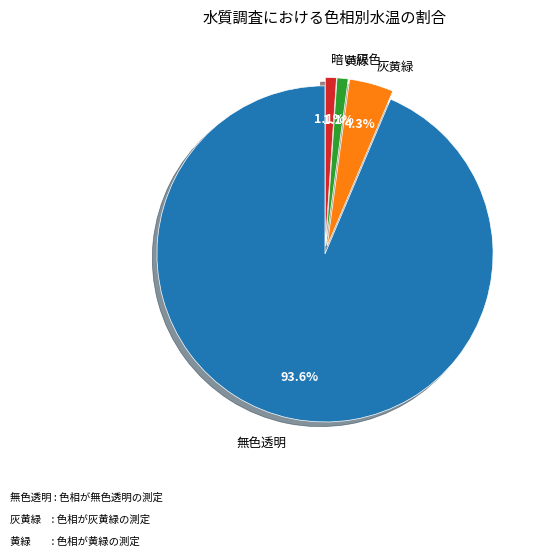

To the nearest percent, what is the average slice percentage?

25%